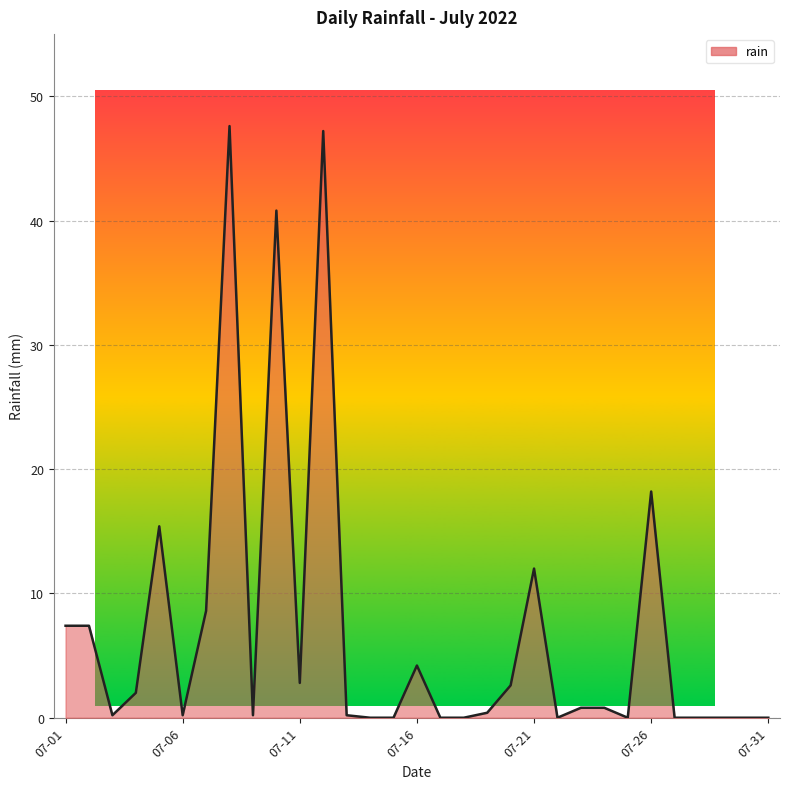

What is the greatest value displayed?

47.6